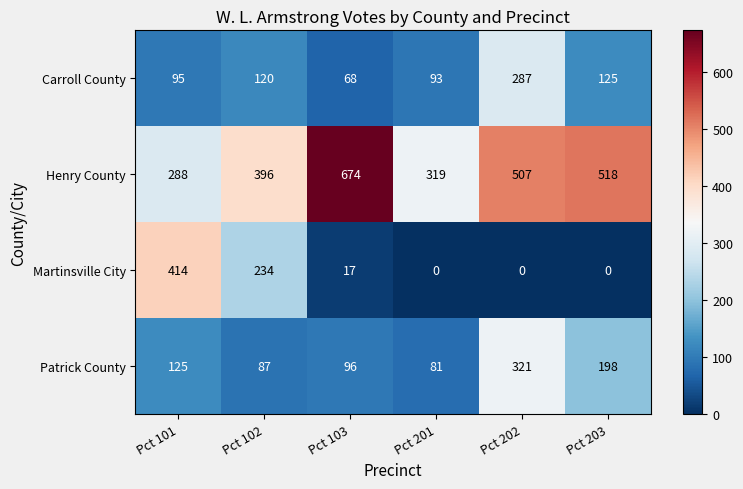

What is the difference between the maximum and minimum values in the Carroll County series?

219